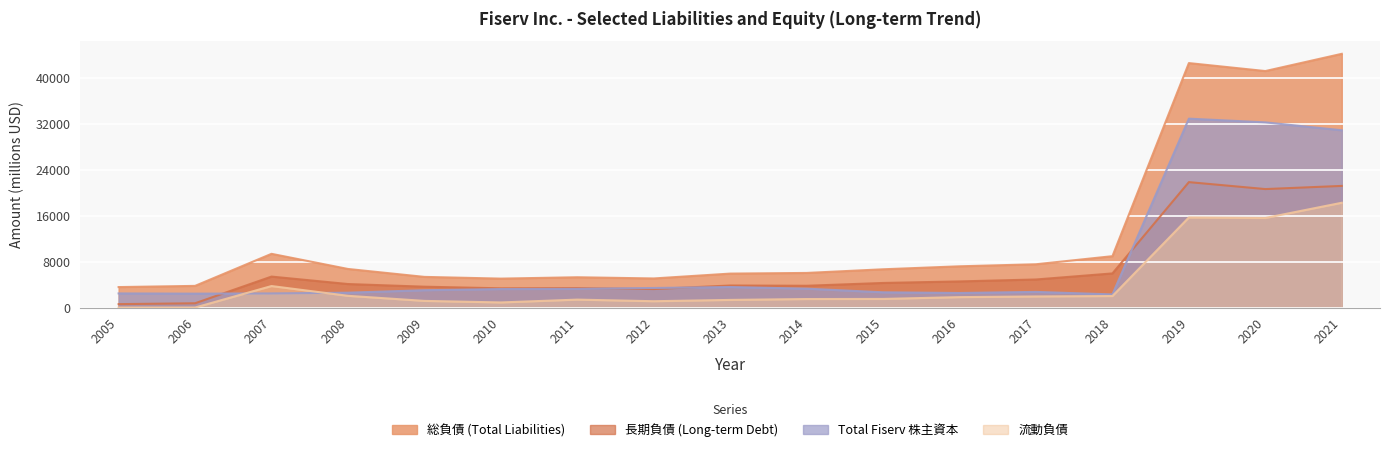

How many lines are shown in the chart?

4